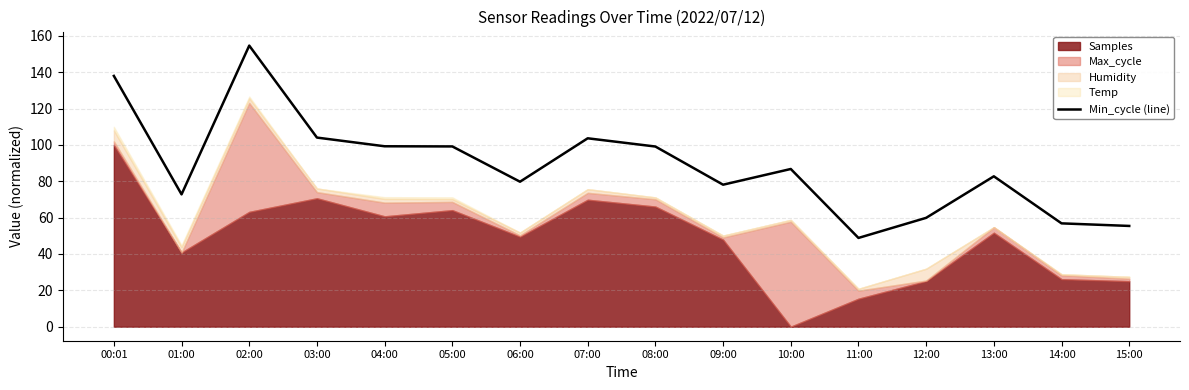

Does the chart display data point markers on the line(s)?

No